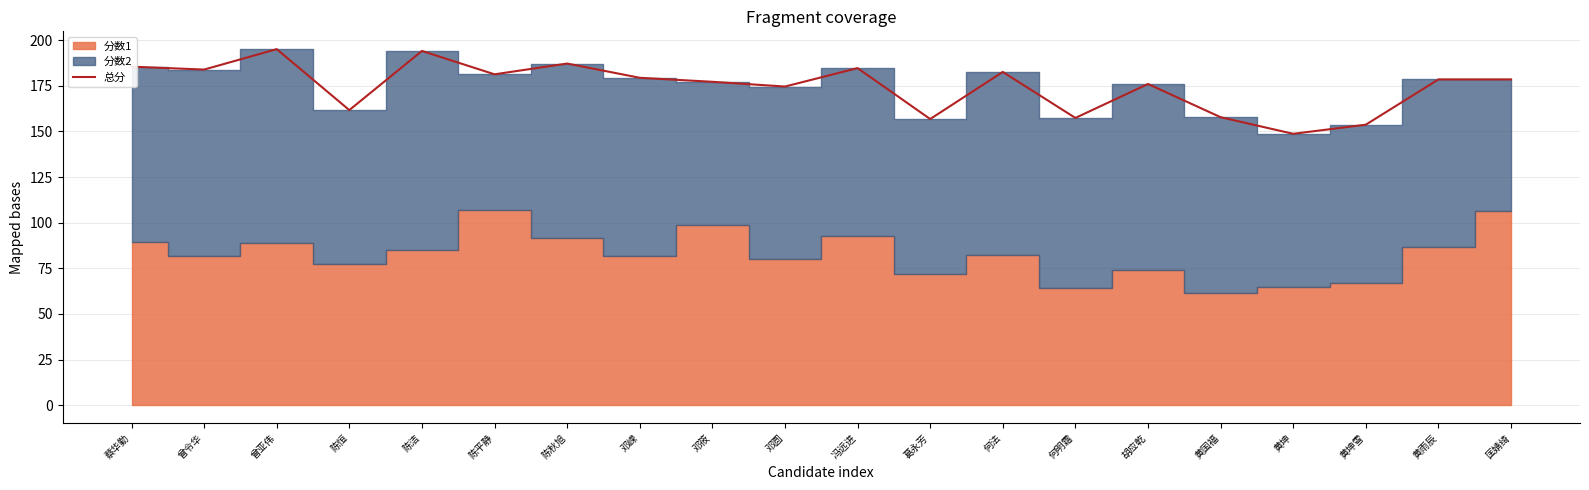

What is the label of the 18th point from the left?

黄坤雪